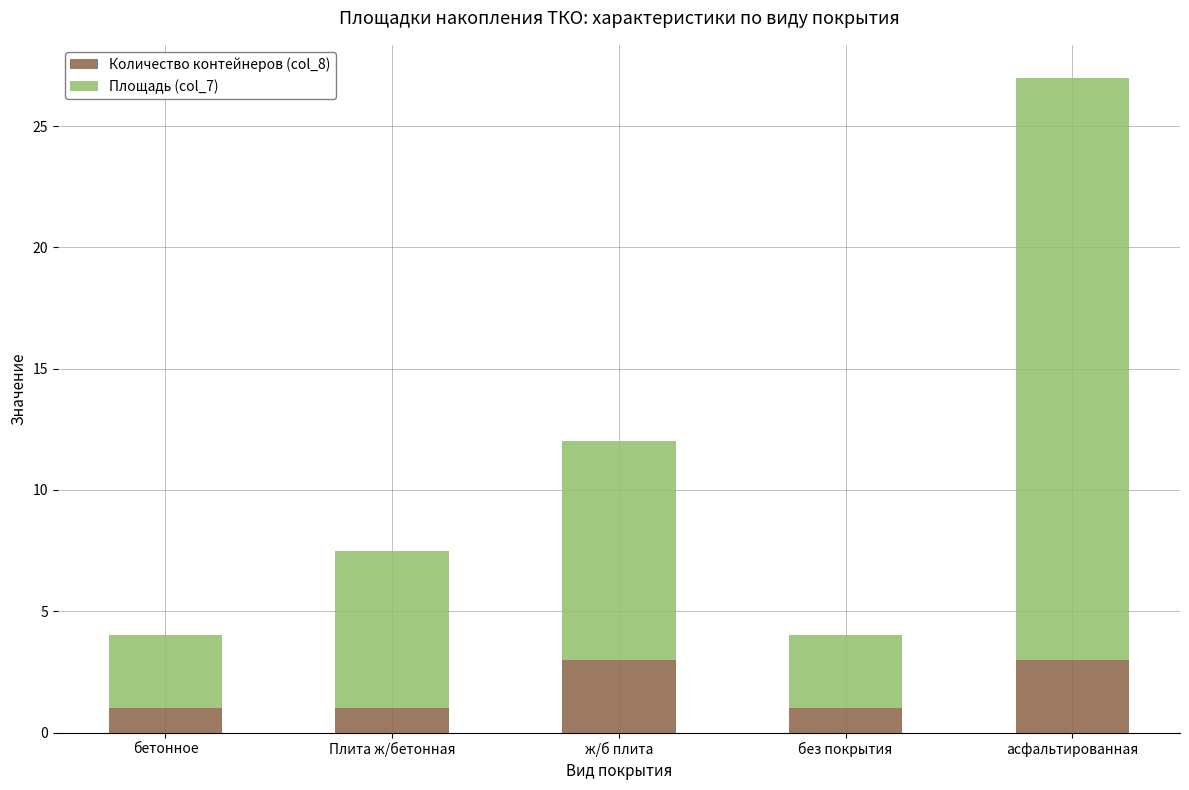

How many bars are there in total?

5